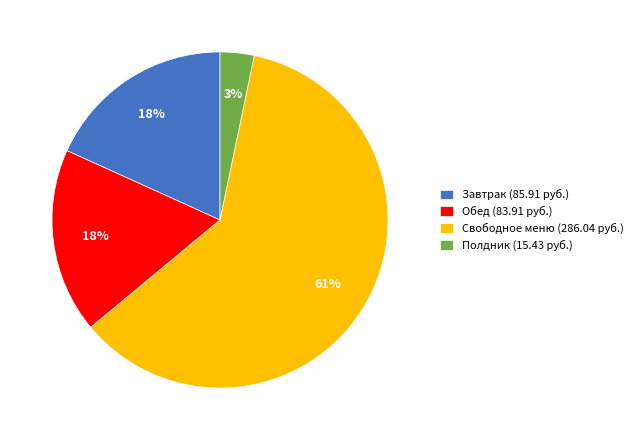

To the nearest percent, what is the average slice percentage?

25%